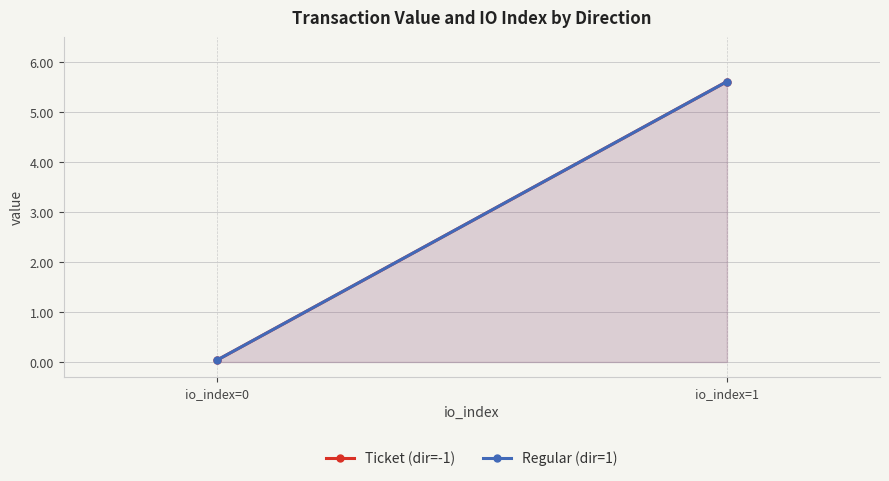

What is the maximum value shown in the chart?

5.6